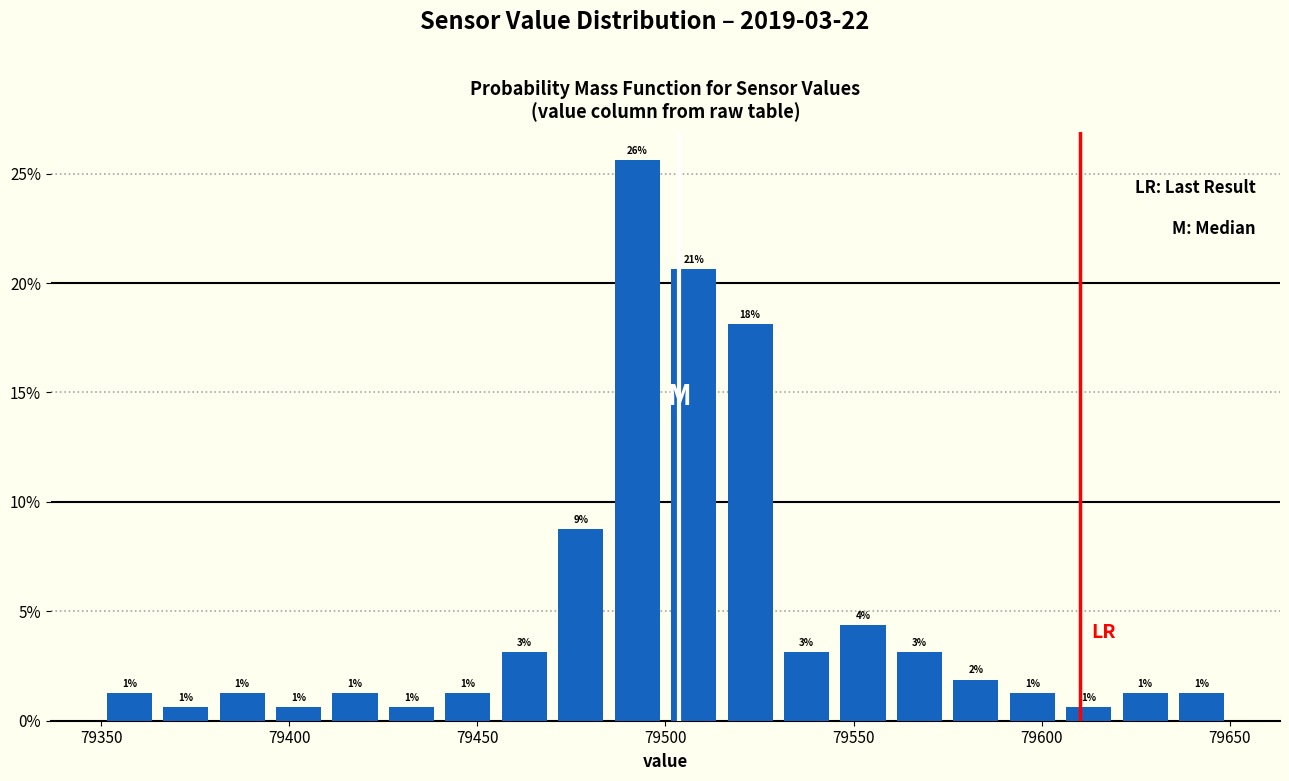

Read against the x-axis, roughly where is the centre of the tallest bar?

79495